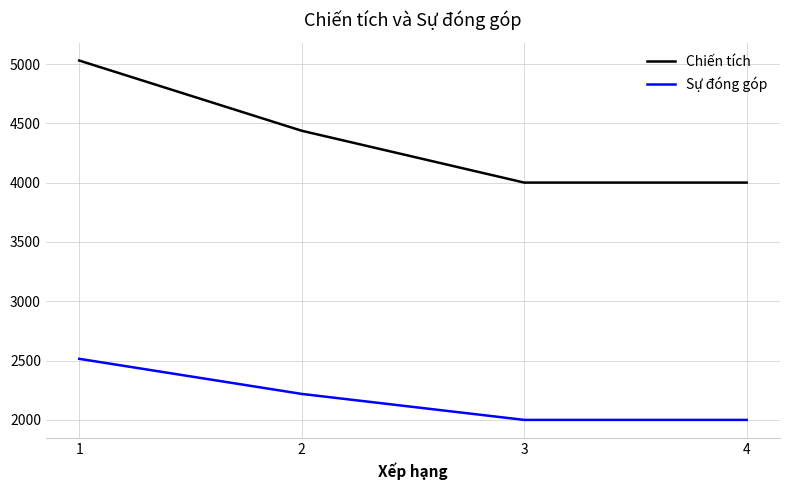

List the series in order of their peak value, highest first.

Chiến tích, Sự đóng góp